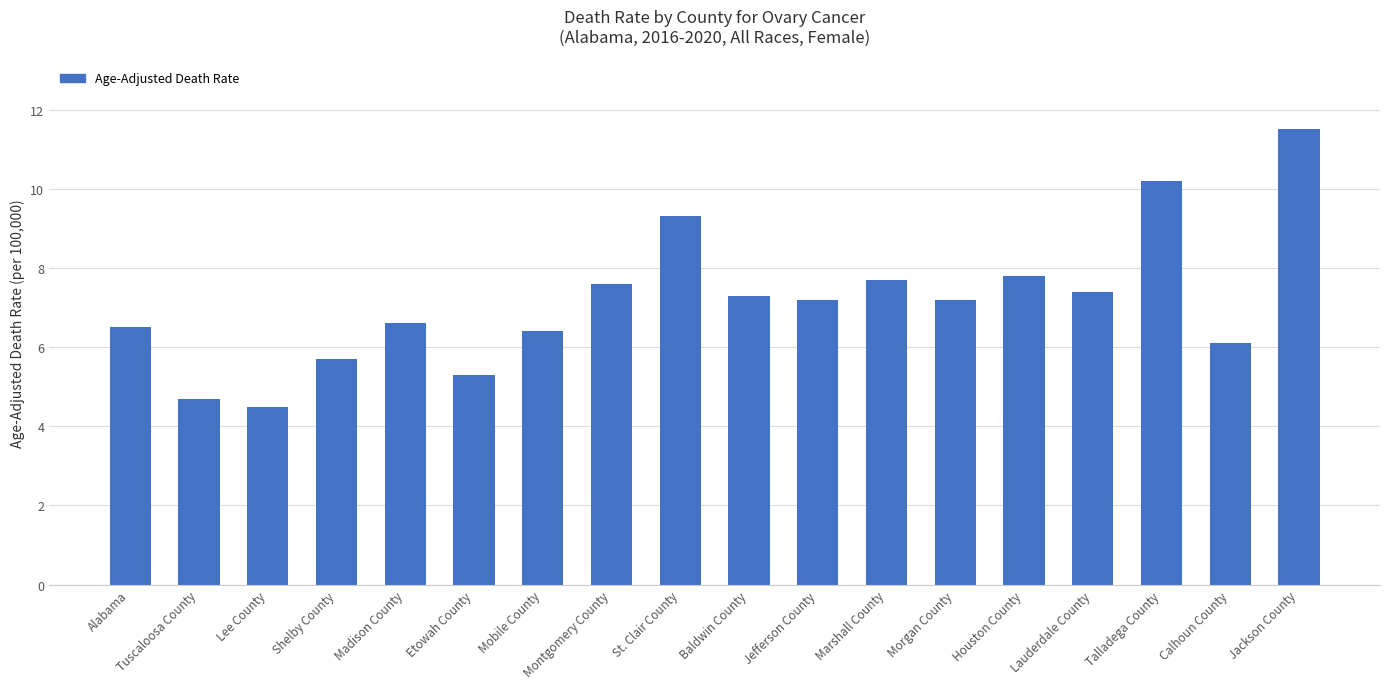

Is it true that the value at Lauderdale County is 2.1?

False